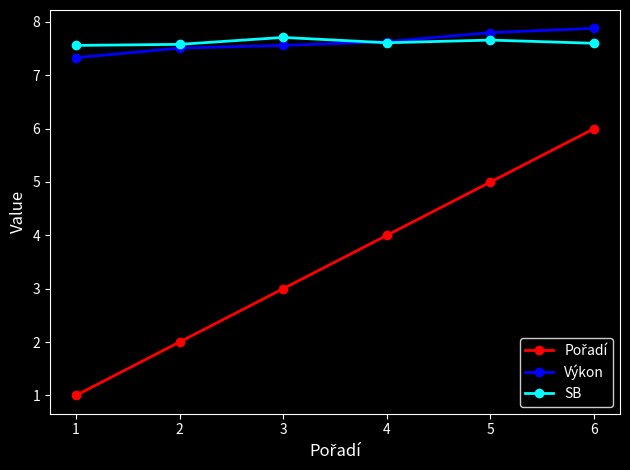

What is the lowest value of the SB series?

7.6